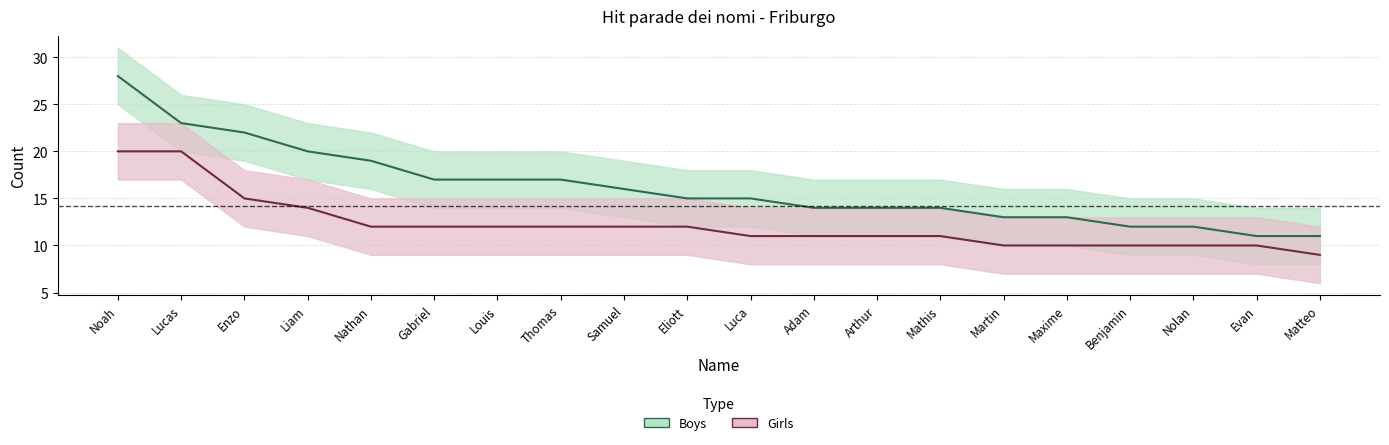

Where is Girls_Count nearest to the value 14?

Liam